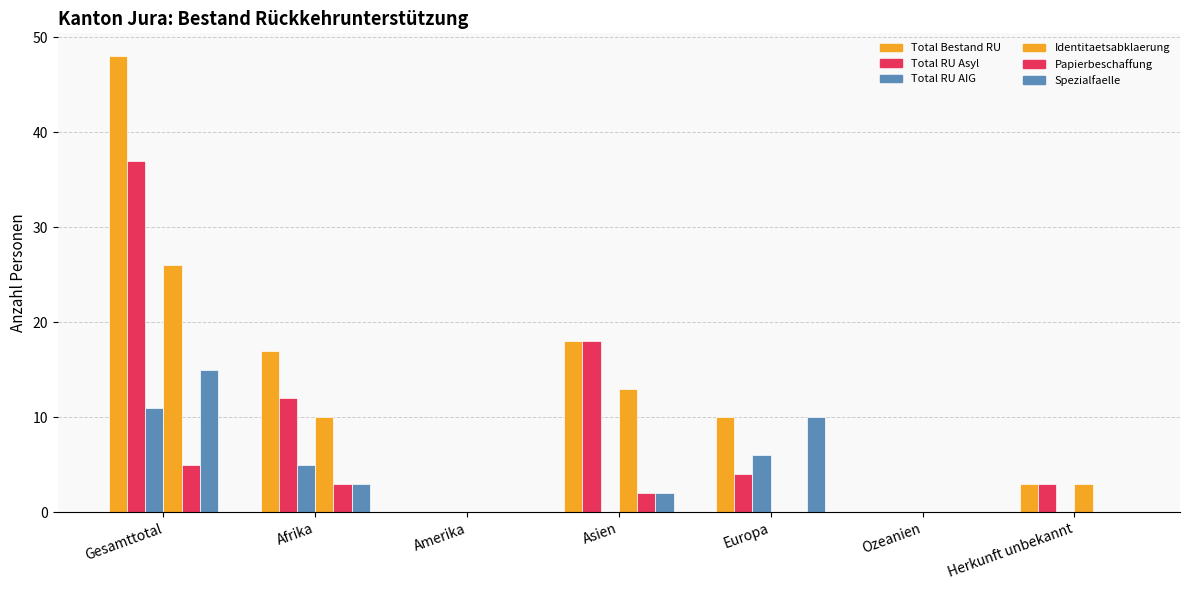

Between Gesamttotal and Herkunft unbekannt, which is larger?

Gesamttotal